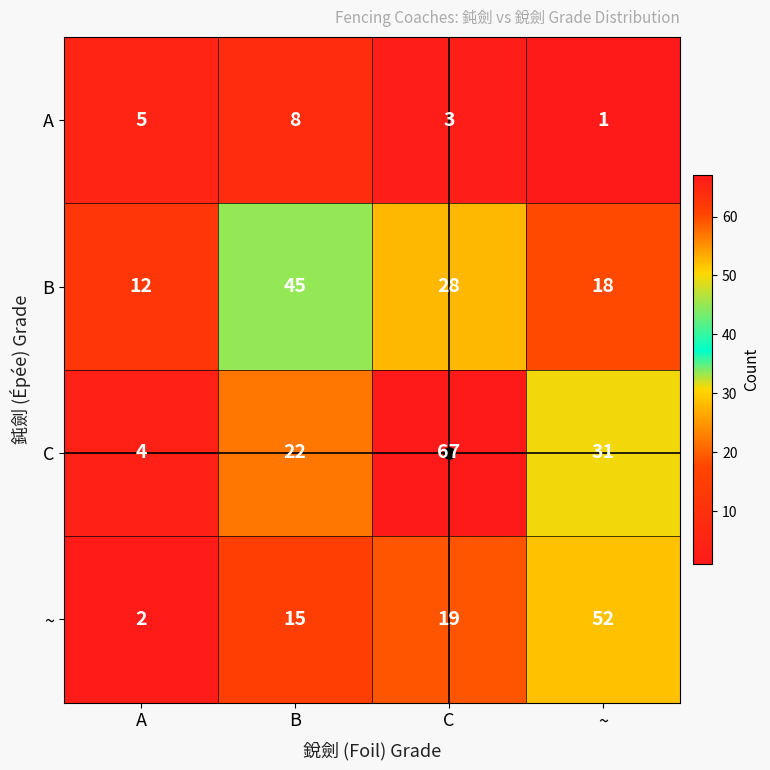

Where does the B series first go above 28?

B